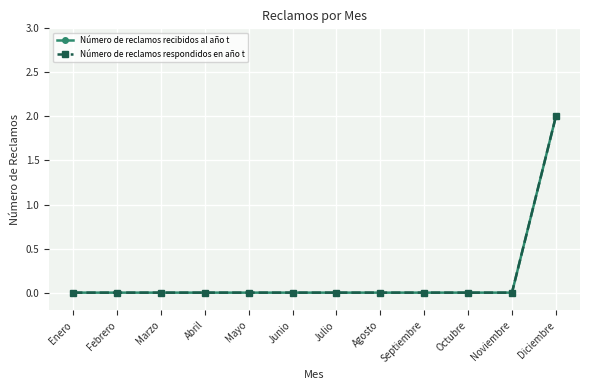

Rank the series by their maximum value, from highest to lowest.

Número de reclamos recibidos al año t, Número de reclamos respondidos en año t